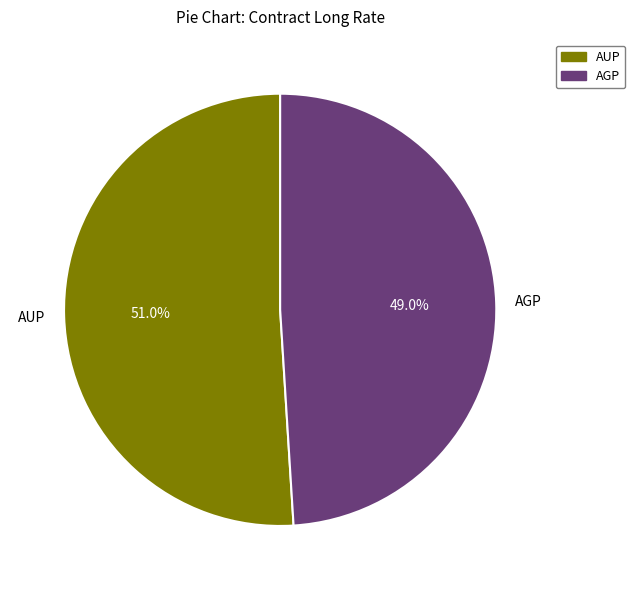

Is AGP the majority of the pie?

No